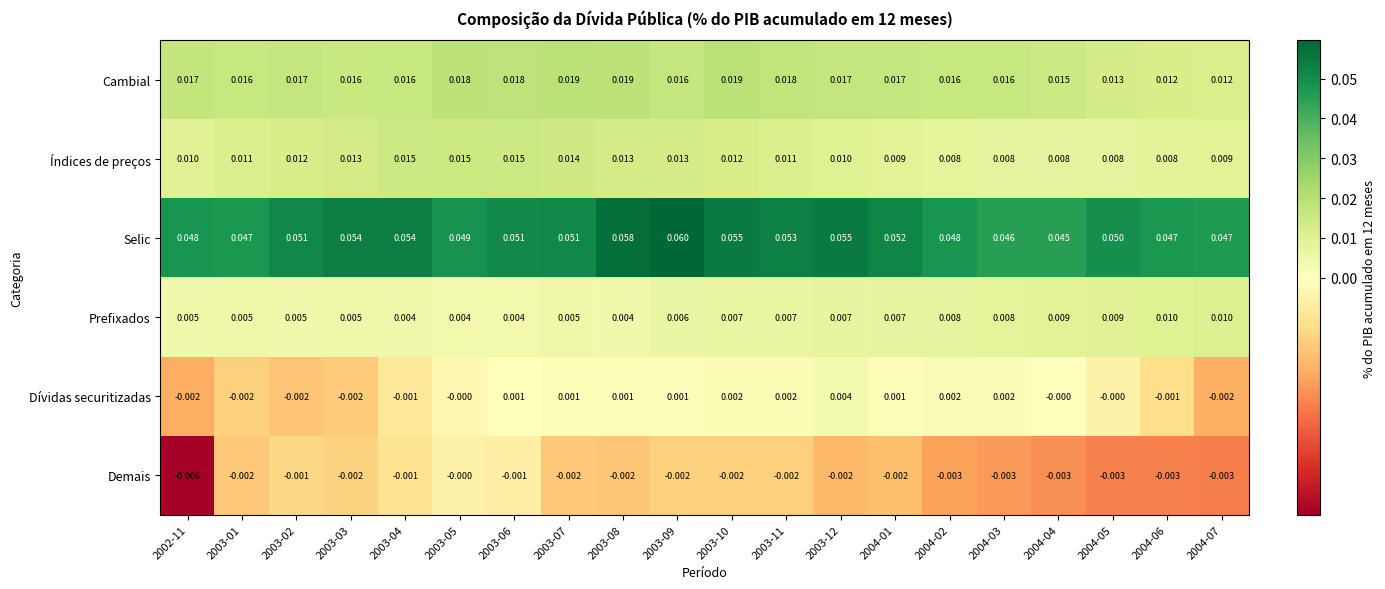

Which series changed the most between 2003-06 and 2004-06?

Índices de preços